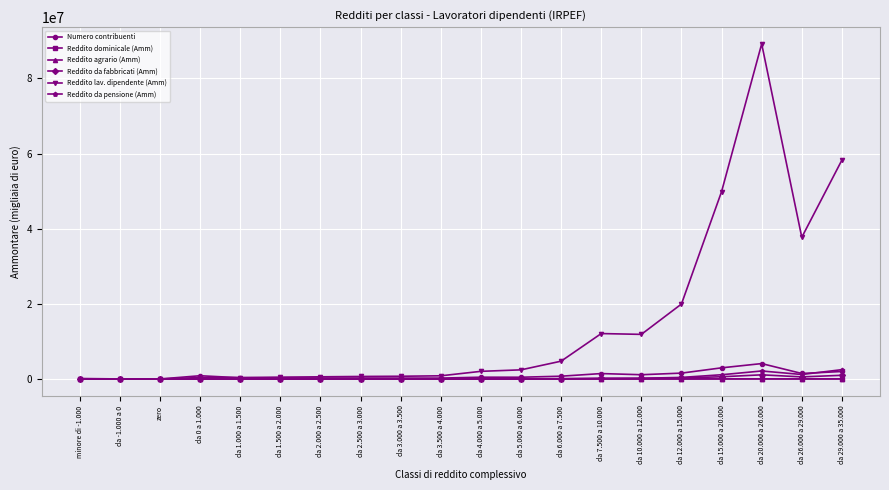

The Reddito dominicale (Amm) series shows 268 at da 1.500 a 2.000. True or false?

True